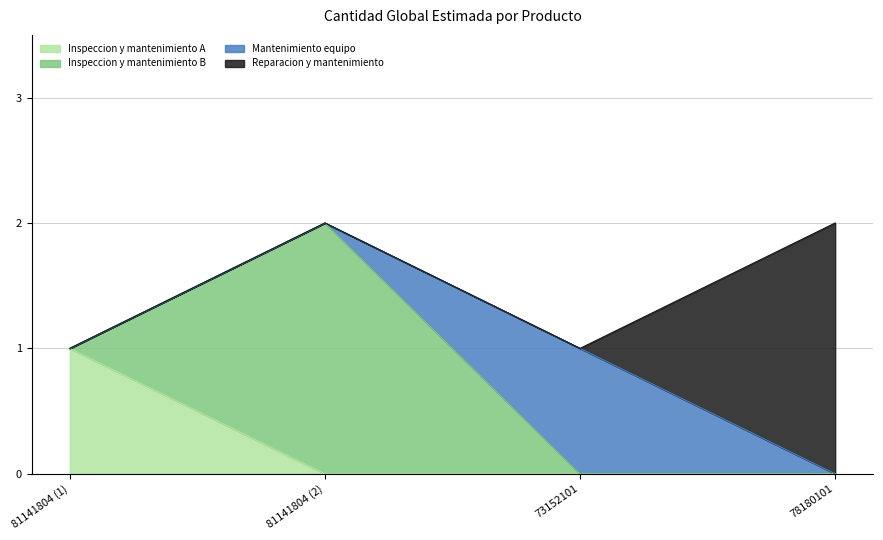

Which category has the highest value in the Inspeccion y mantenimiento A series?

81141804 (1)